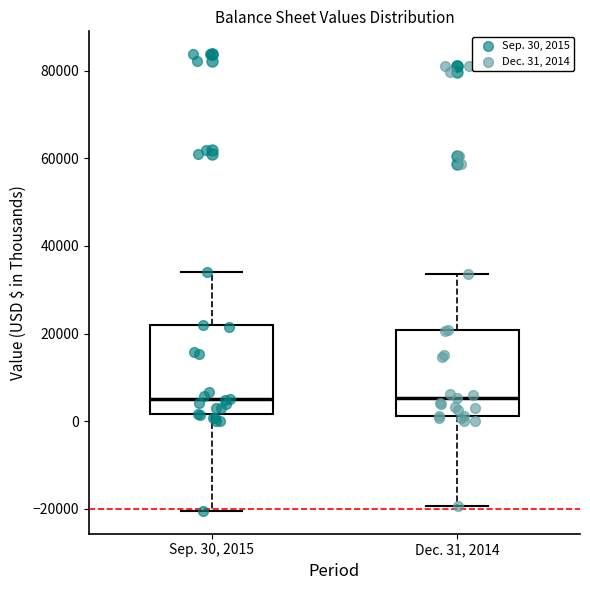

Reading left to right, read every box against the y-axis: the position of its median line, the range the box covers, and the ends of its whiskers. The values are not printed on the chart, so give them approximately, as read against the axis.

Sep. 30, 2015: median 6000, box 2000 to 22000, whiskers -20000 to 34000
Dec. 31, 2014: median 6000, box 2000 to 20000, whiskers -20000 to 34000